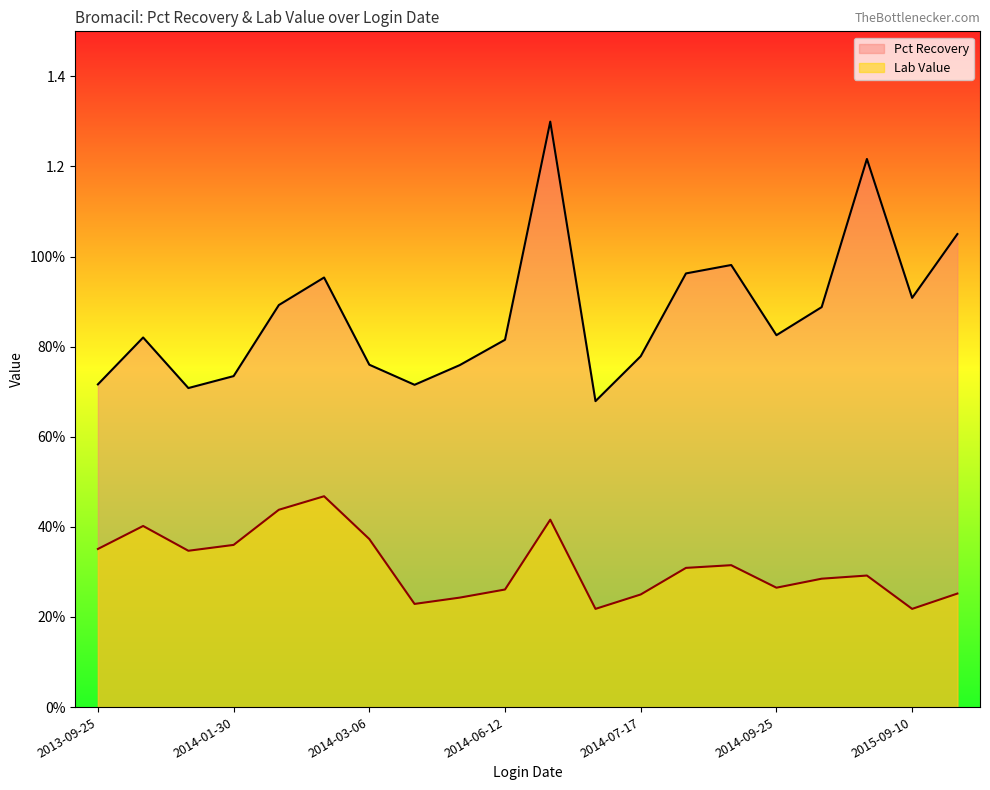

What is the sum of all Lab Value values?

6.3